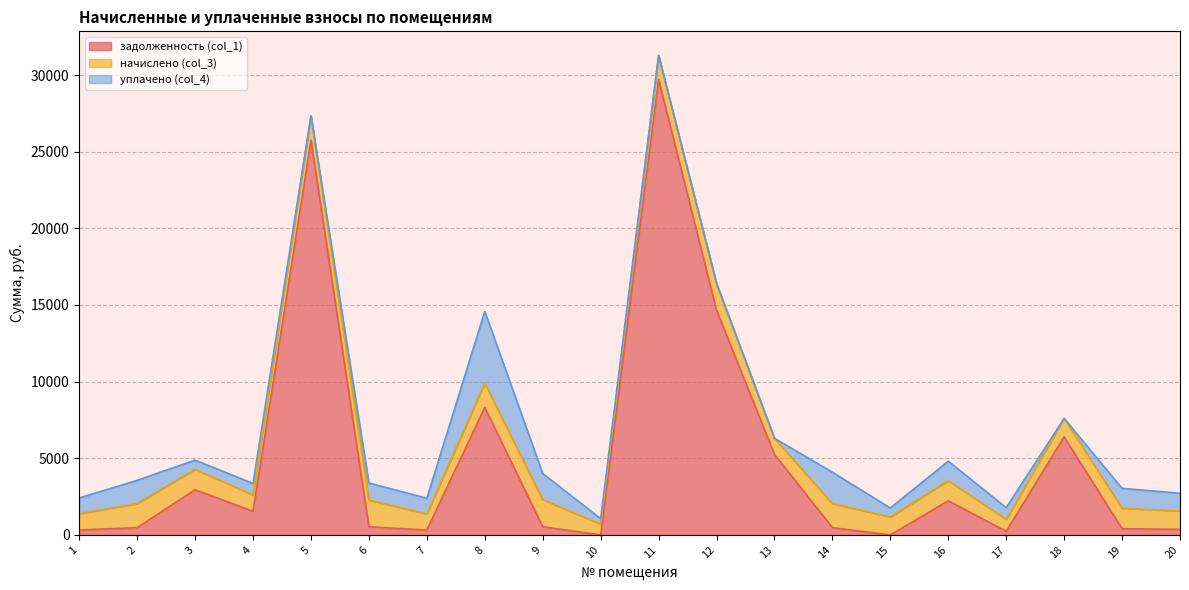

The начислено (col_3) series shows 1584.0 at 8. True or false?

True